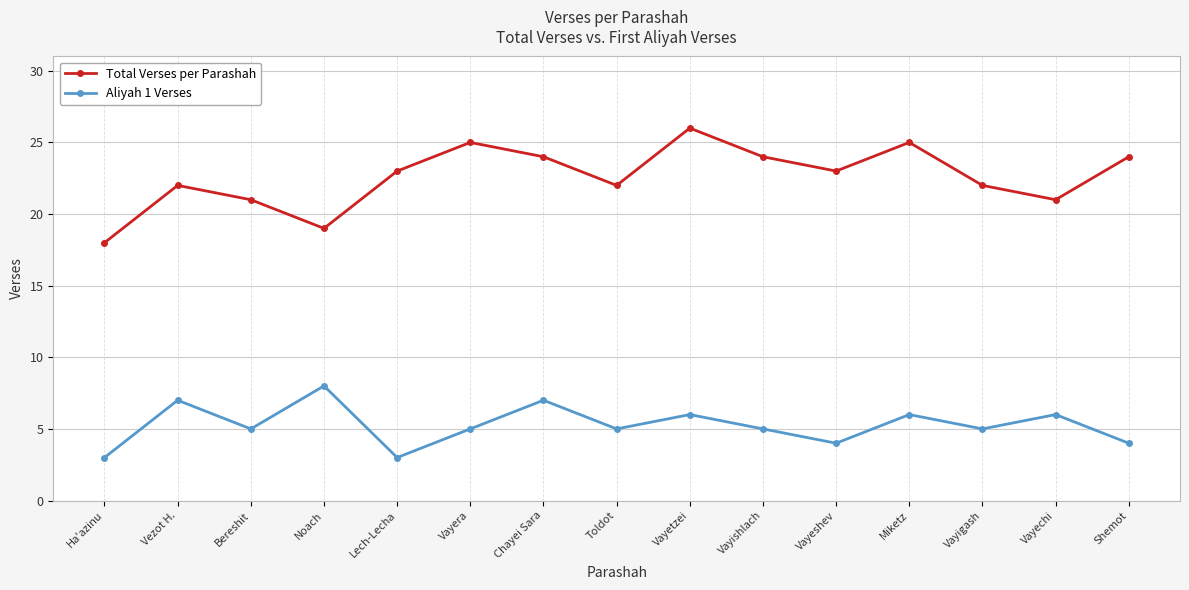

Which category has the highest value in the Total Verses per Parashah series?

Vayetzei